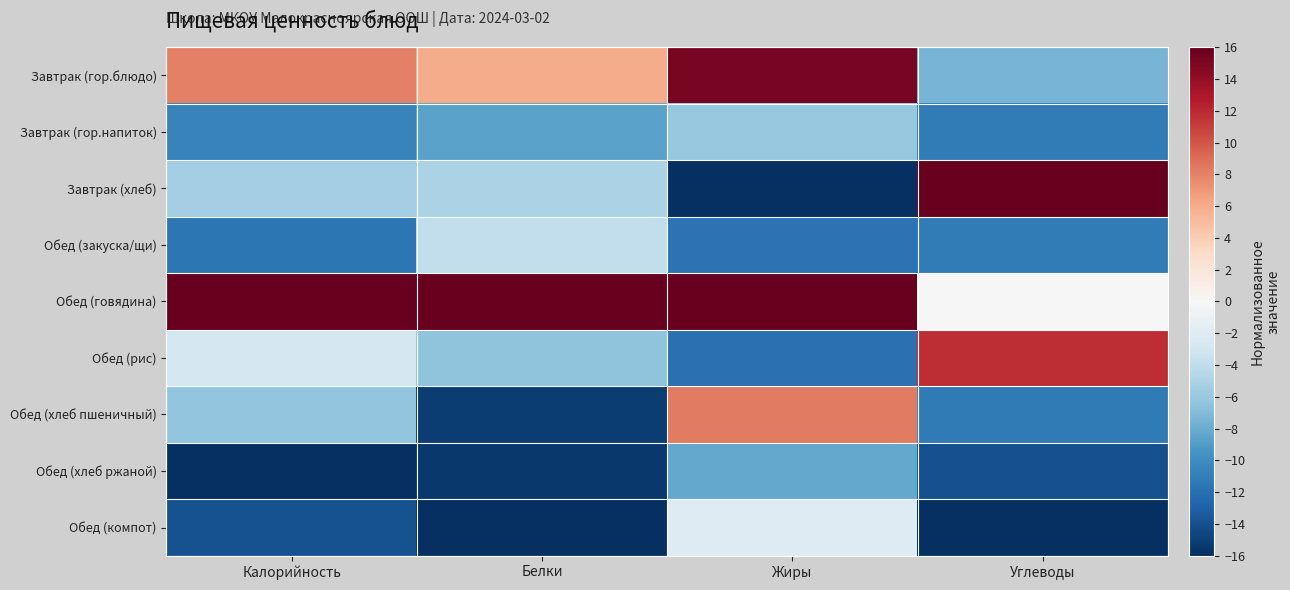

Reading left to right, what are all the values shown in this chart?

Завтрак (гор.блюдо): Калорийность=8.1	Белки=5.9	Жиры=15.2	Углеводы=-7.4
Завтрак (гор.напиток): Калорийность=-10.7	Белки=-8.6	Жиры=-6.0	Углеводы=-11.2
Завтрак (хлеб): Калорийность=-5.5	Белки=-5.1	Жиры=-16.0	Углеводы=16.0
Обед (закуска/щи): Калорийность=-11.6	Белки=-4.0	Жиры=-11.8	Углеводы=-11.2
Обед (говядина): Калорийность=16.0	Белки=16.0	Жиры=16.0	Углеводы=-0.0
Обед (рис): Калорийность=-2.8	Белки=-6.4	Жиры=-11.9	Углеводы=11.8
Обед (хлеб пшеничный): Калорийность=-6.4	Белки=-15.2	Жиры=8.3	Углеводы=-11.3
Обед (хлеб ржаной): Калорийность=-16.0	Белки=-15.4	Жиры=-8.1	Углеводы=-14.0
Обед (компот): Калорийность=-13.9	Белки=-16.0	Жиры=-2.1	Углеводы=-16.0